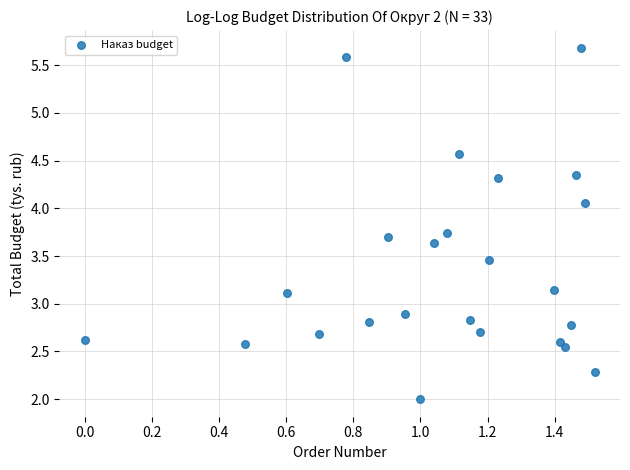

What is the range of Y values (max minus min)?

3.7